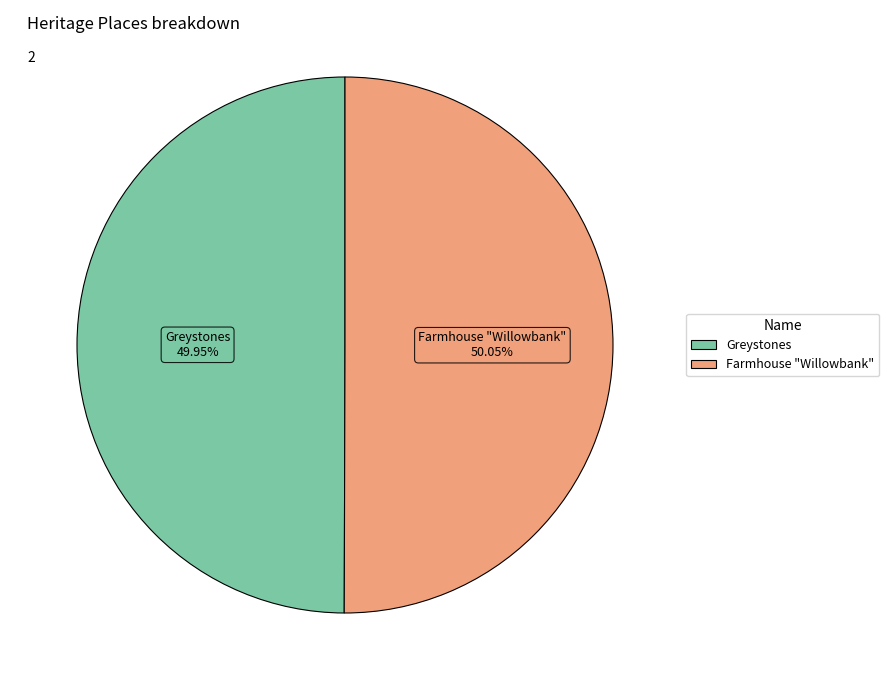

Is there a majority slice in this chart?

Yes